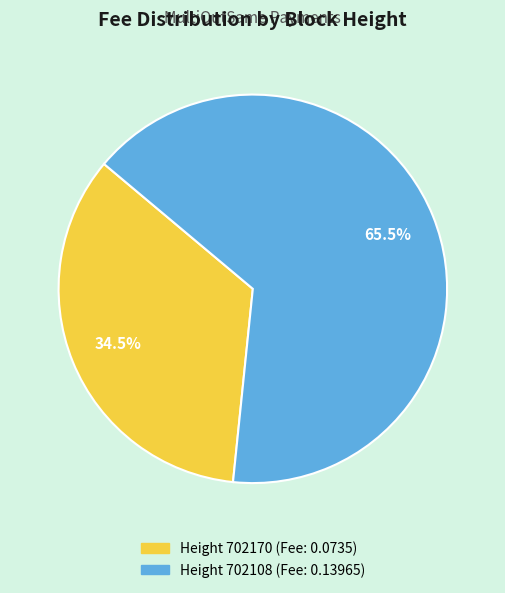

Is there any slice that represents more than half of the pie?

Yes